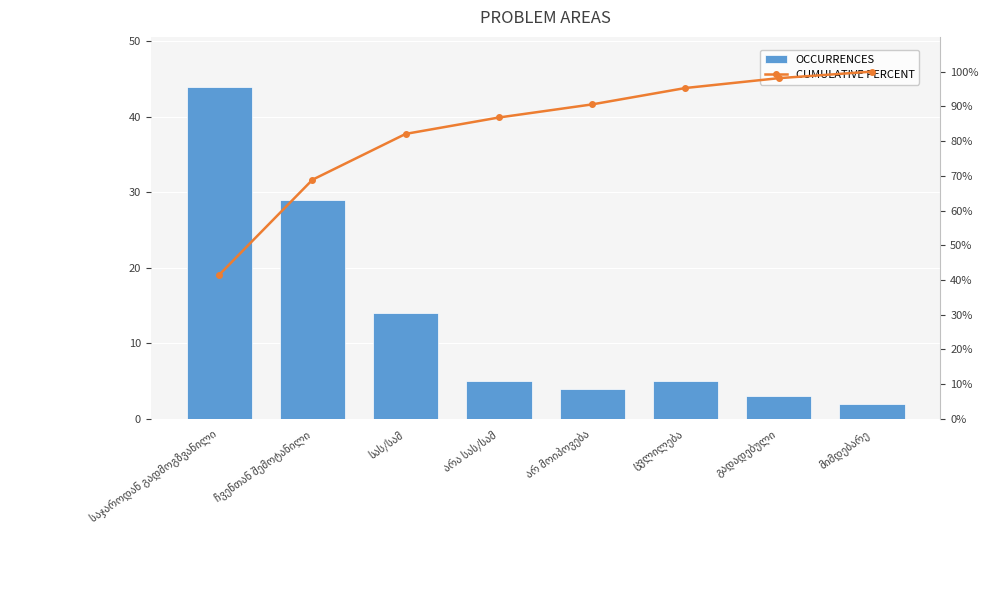

What is the total value across all series at არ მოიპოვება?

94.6